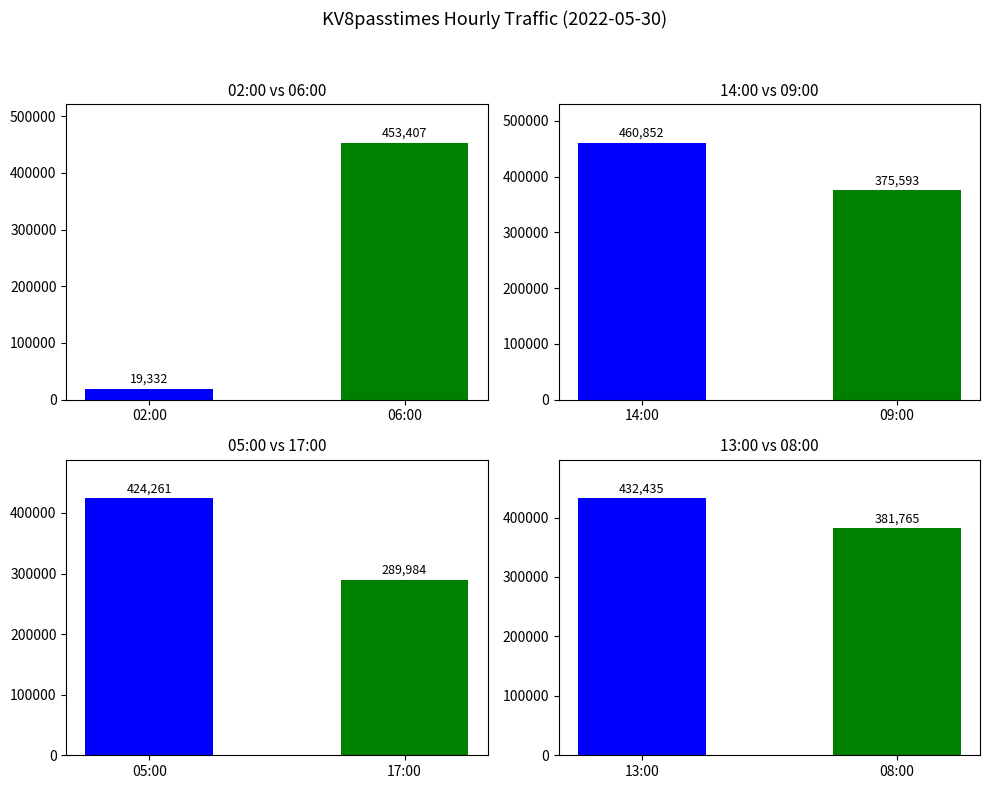

What is the average value?

407100